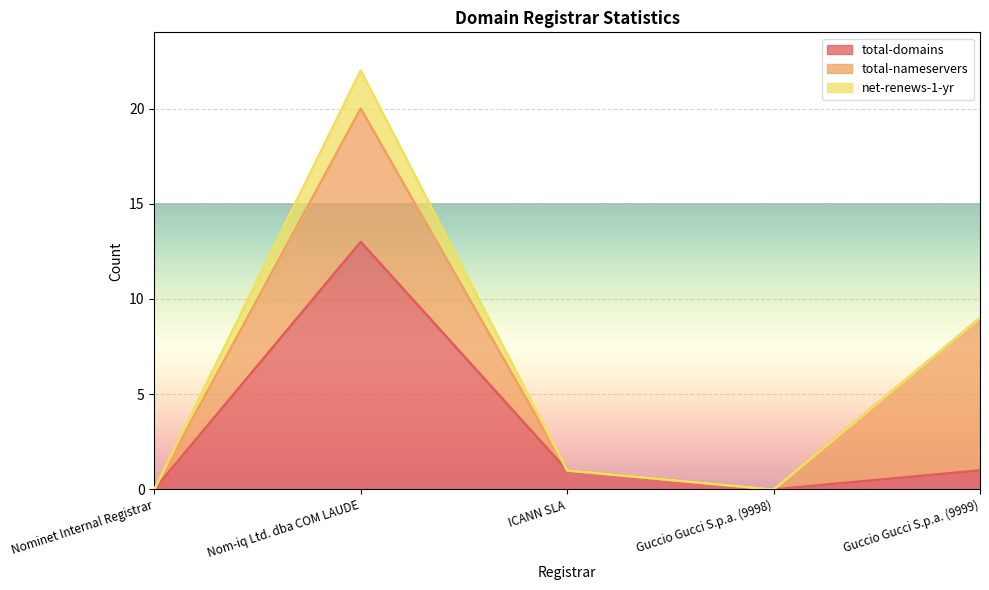

True or false: total-nameservers and net-renews-1-yr intersect in this chart.

False